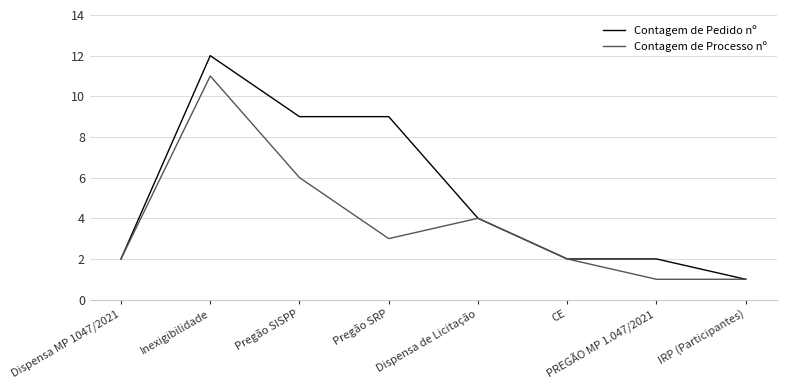

Rank the series by their average value, from highest to lowest.

Contagem de Pedido nº, Contagem de Processo nº